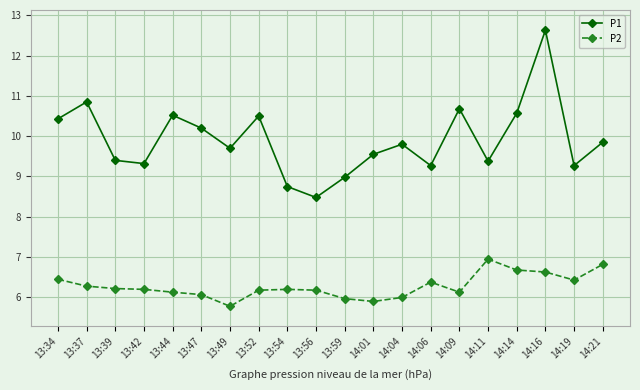

What is the total value across all series at 14:09?

16.8